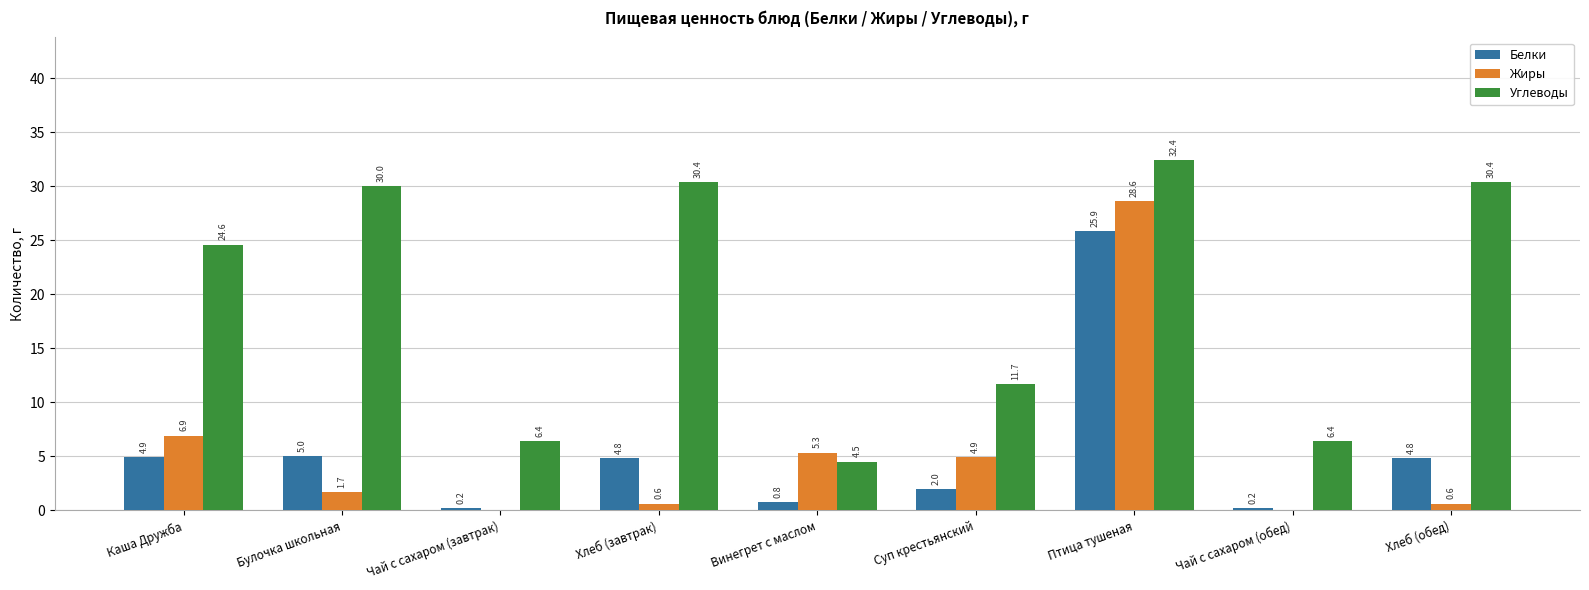

Reading left to right, what are all the values shown in this chart?

Белки: Каша Дружба=4.9	Булочка школьная=5.0	Чай с сахаром (завтрак)=0.2	Хлеб (завтрак)=4.8	Винегрет с маслом=0.8	Суп крестьянский=2.0	Птица тушеная=25.9	Чай с сахаром (обед)=0.2	Хлеб (обед)=4.8
Жиры: Каша Дружба=6.9	Булочка школьная=1.7	Чай с сахаром (завтрак)=0.0	Хлеб (завтрак)=0.6	Винегрет с маслом=5.3	Суп крестьянский=4.9	Птица тушеная=28.6	Чай с сахаром (обед)=0.0	Хлеб (обед)=0.6
Углеводы: Каша Дружба=24.6	Булочка школьная=30.0	Чай с сахаром (завтрак)=6.4	Хлеб (завтрак)=30.4	Винегрет с маслом=4.5	Суп крестьянский=11.7	Птица тушеная=32.4	Чай с сахаром (обед)=6.4	Хлеб (обед)=30.4